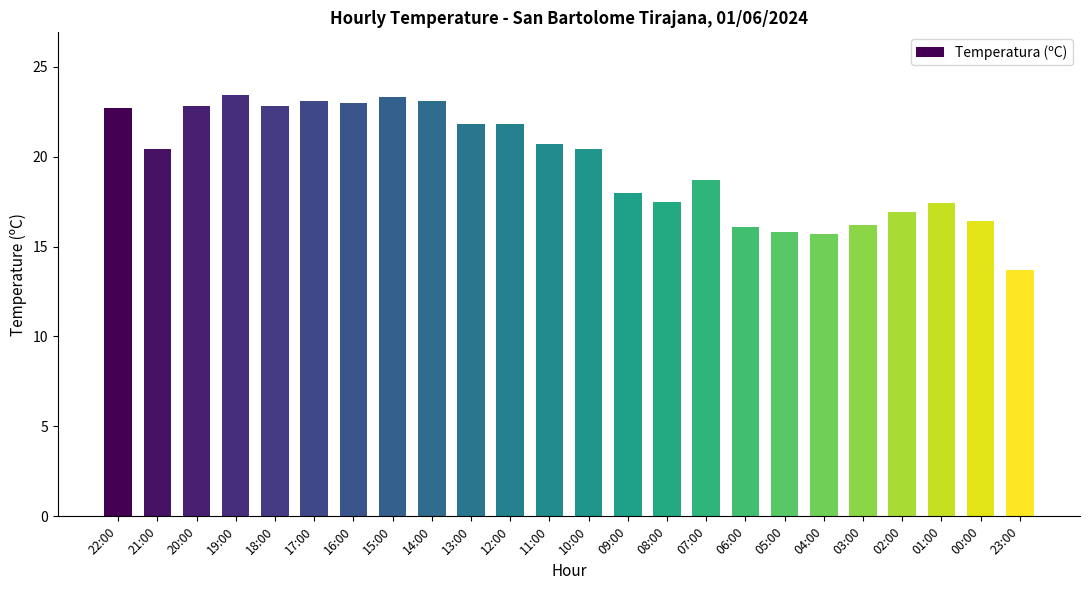

Is it true that the value at 05:00 is 5.7?

False